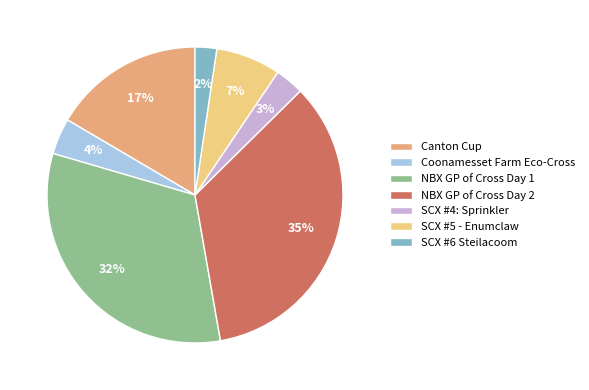

To the nearest percent, what portion does Coonamesset Farm Eco-Cross represent?

4%